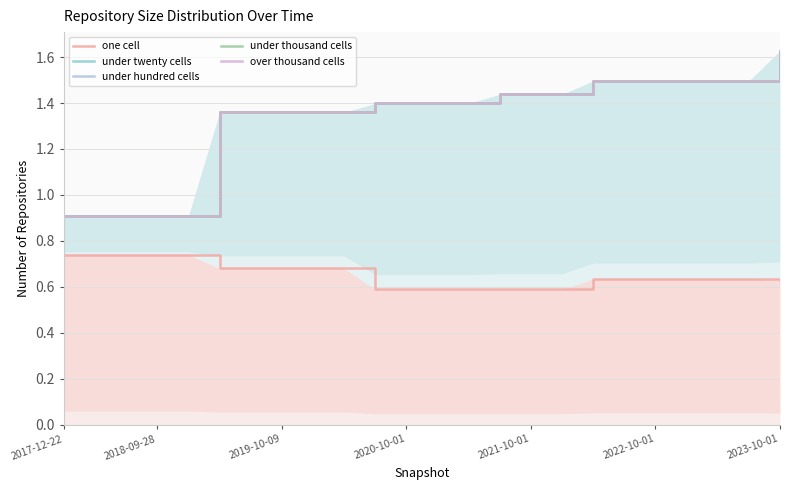

What is the difference between the maximum and minimum values in the one cell series?

0.2